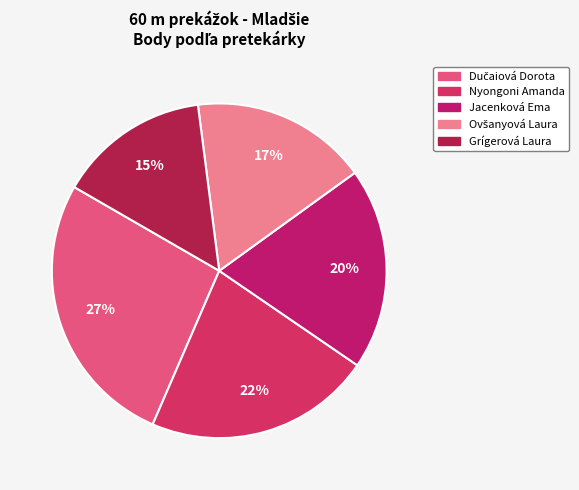

Approximately how many times larger is the value at Grígerová Laura compared to Dučaiová Dorota?

0.5